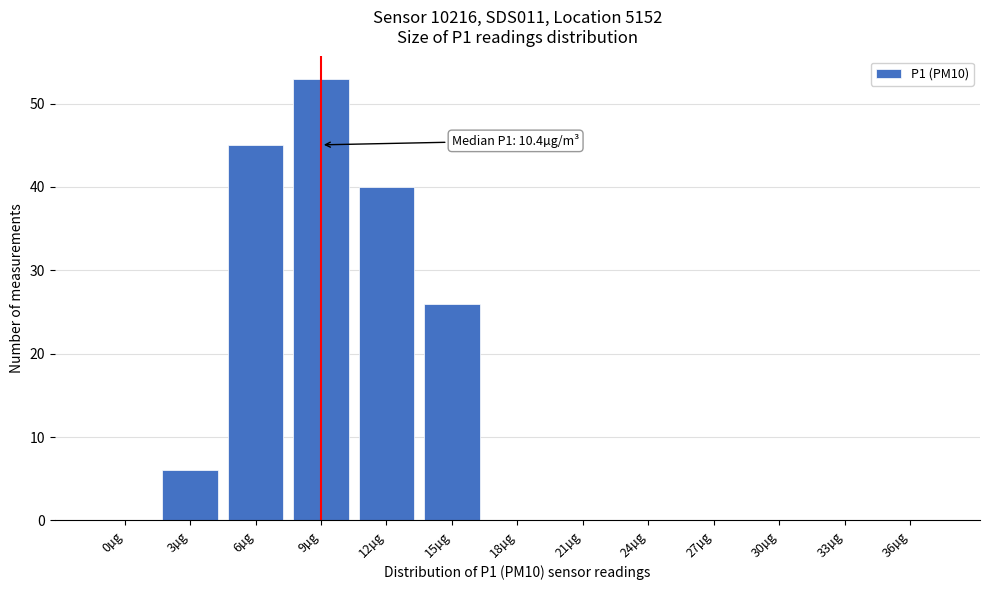

Reading left to right, what are all the values shown in this chart?

0µg=0	3µg=6	6µg=45	9µg=53	12µg=40	15µg=26	18µg=0	21µg=0	24µg=0	27µg=0	30µg=0	33µg=0	36µg=0